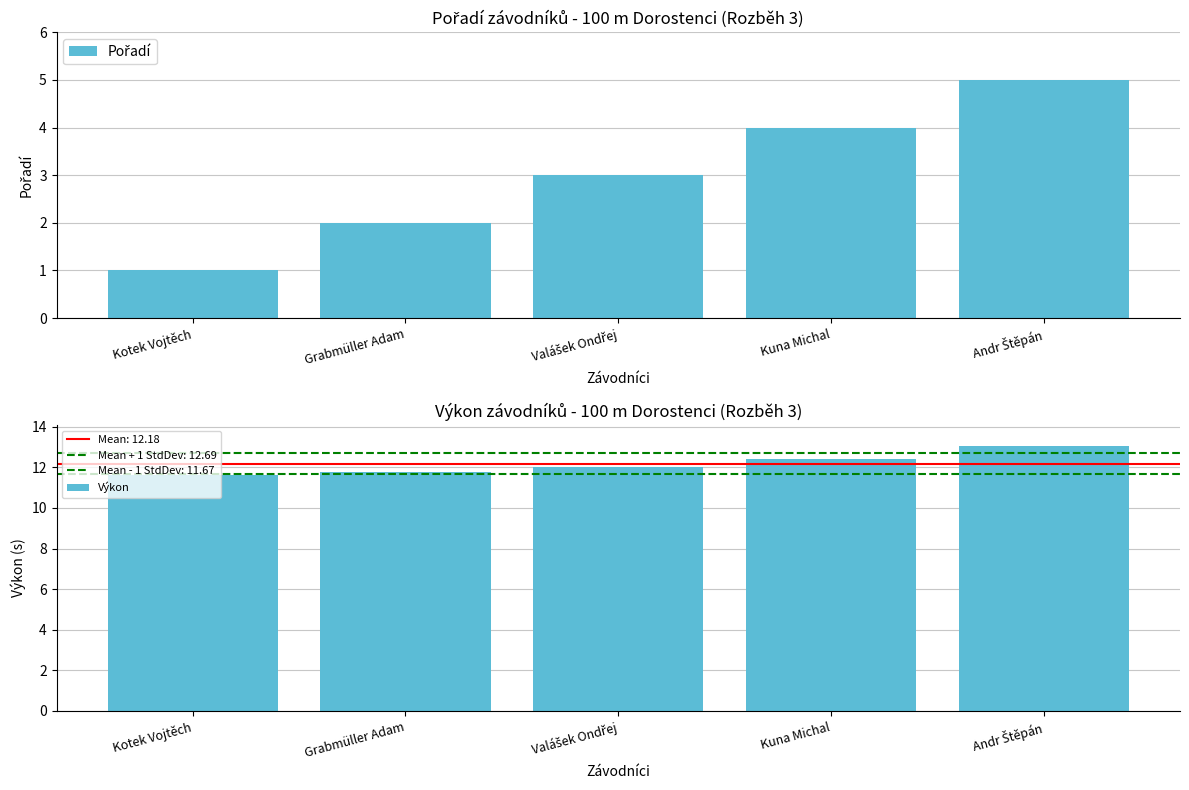

Reading left to right, transcribe all the data shown in this chart.

Pořadí: 1.0	2.0	3.0	4.0	5.0
Výkon: 11.6	11.8	12.0	12.4	13.1